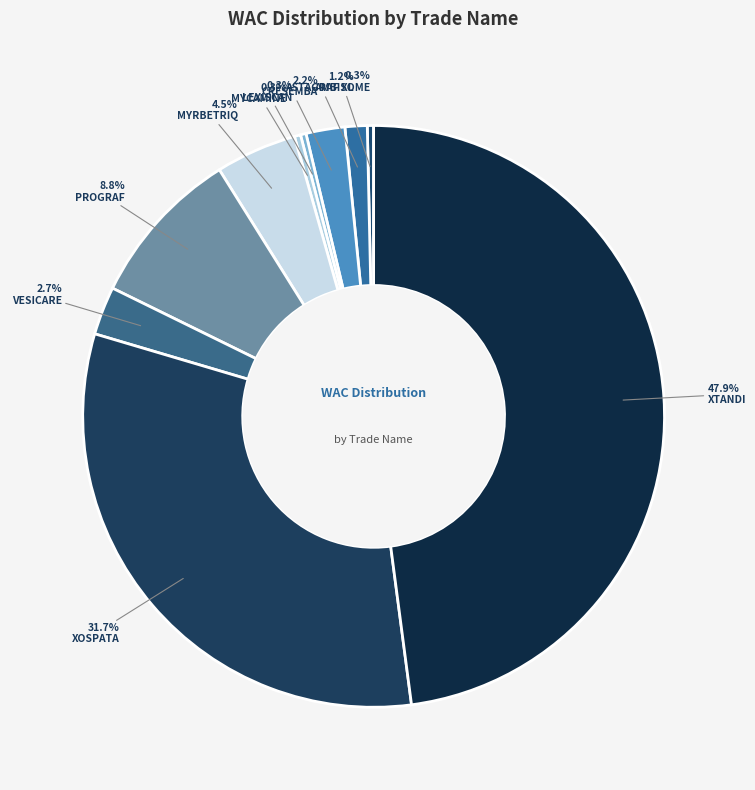

Count the number of slices in the pie.

10